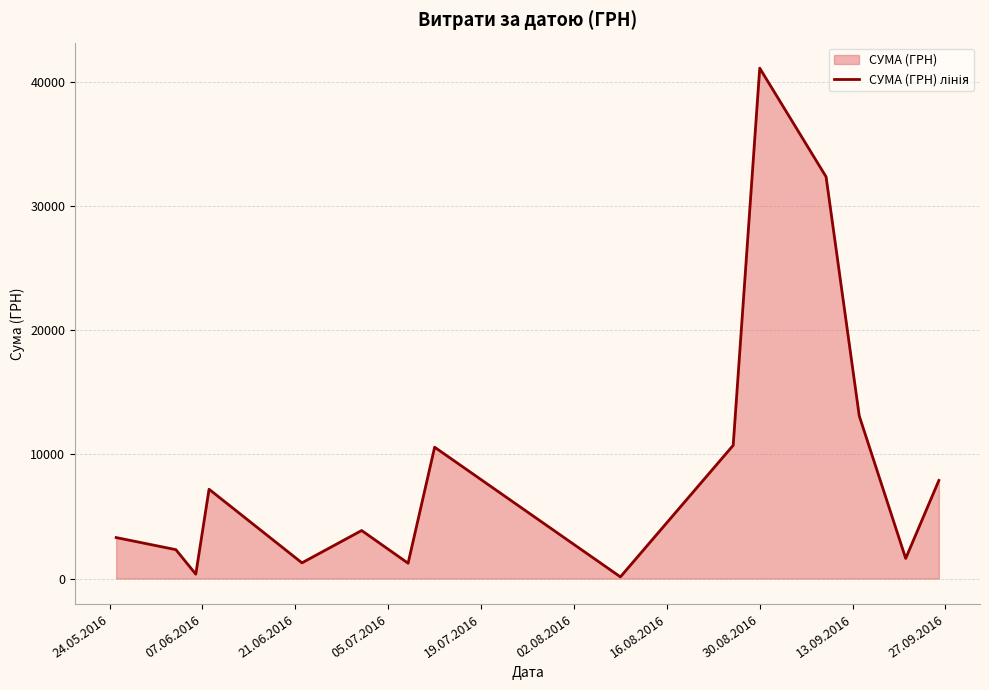

How many data points does each series have?

15